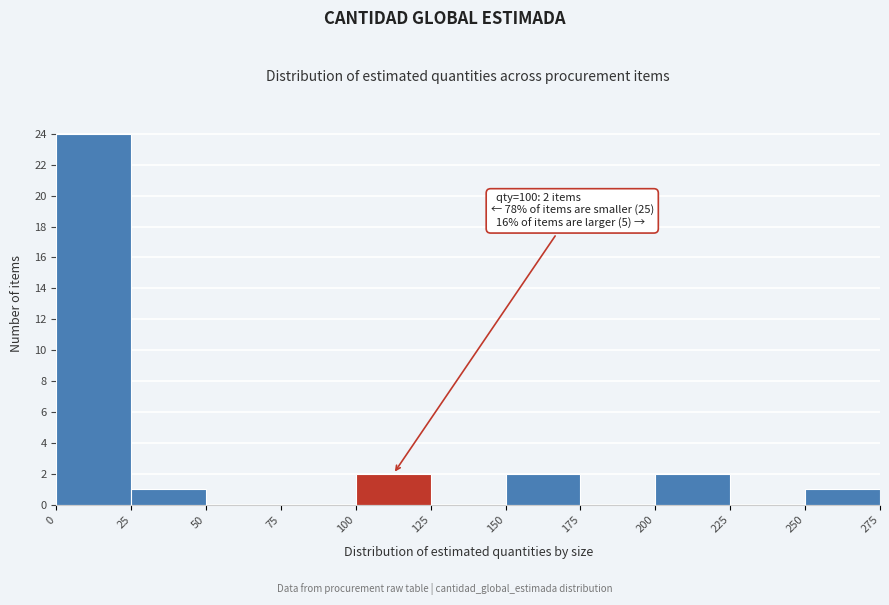

Which range on the x-axis has the tallest bar?

0 to 25